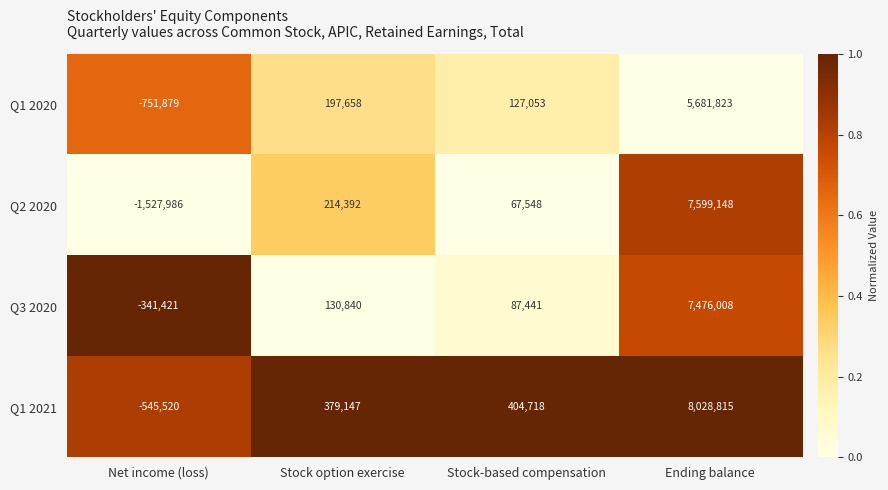

What is the difference between the Q1 2020 values at Stock option exercise and Net income (loss)?

949537